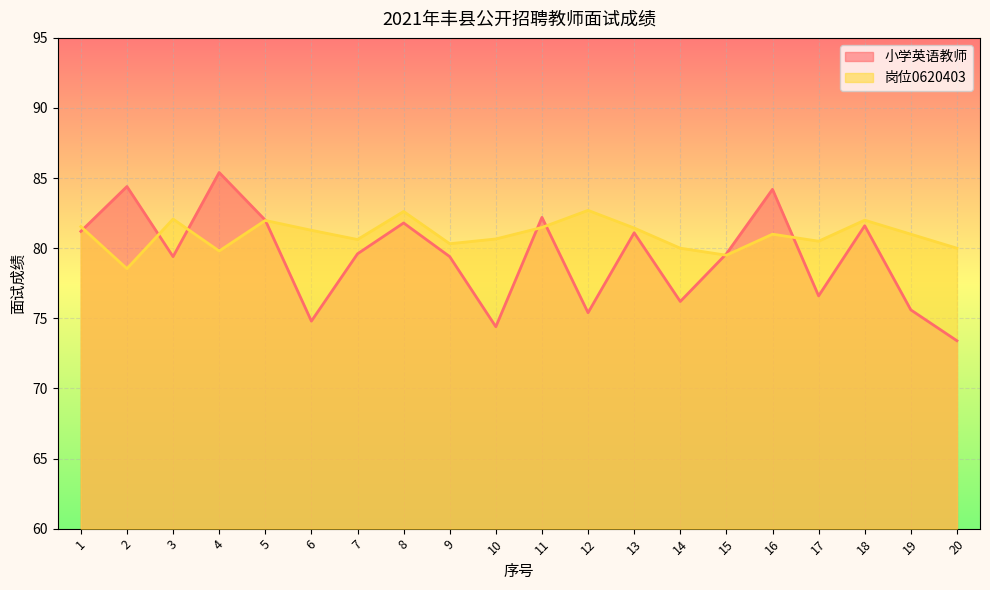

At which category is the sum across all series the highest?

4